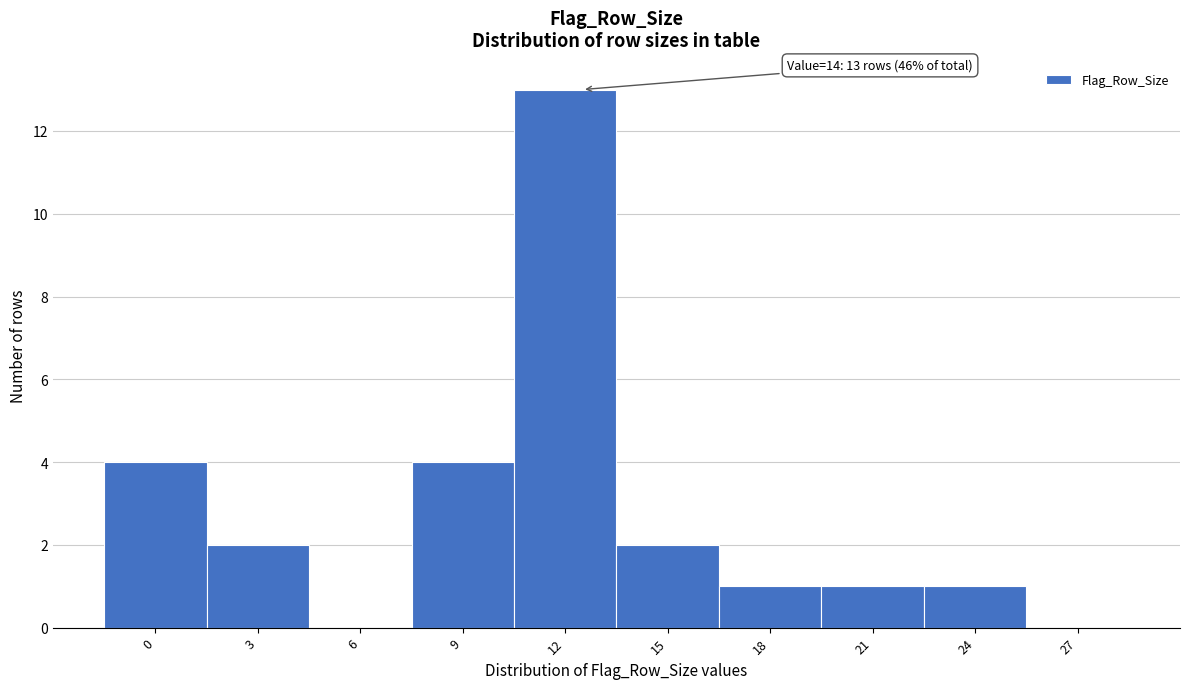

Reading left to right, list all the values displayed in this chart.

0=4	3=2	6=0	9=4	12=13	15=2	18=1	21=1	24=1	27=0